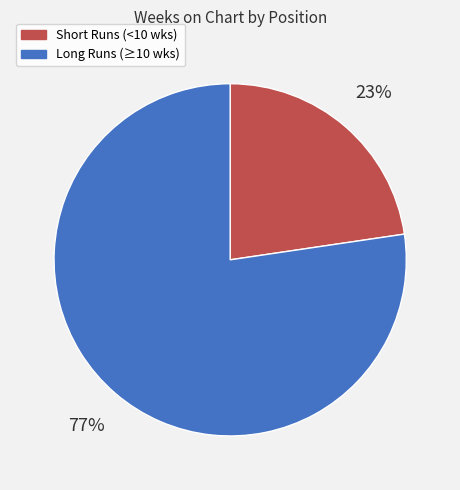

How many segments does this pie chart have?

2